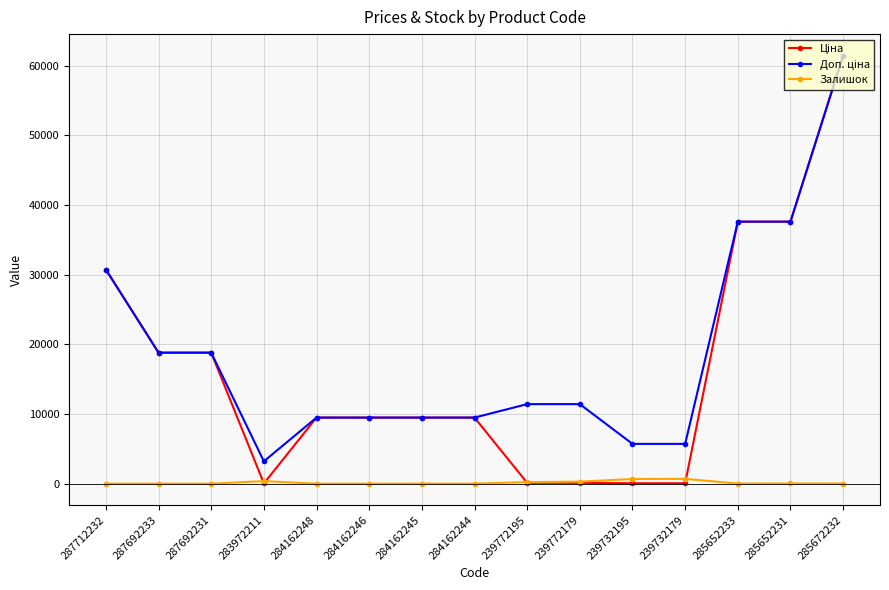

The Залишок series shows 218.0 at 239772195. True or false?

True